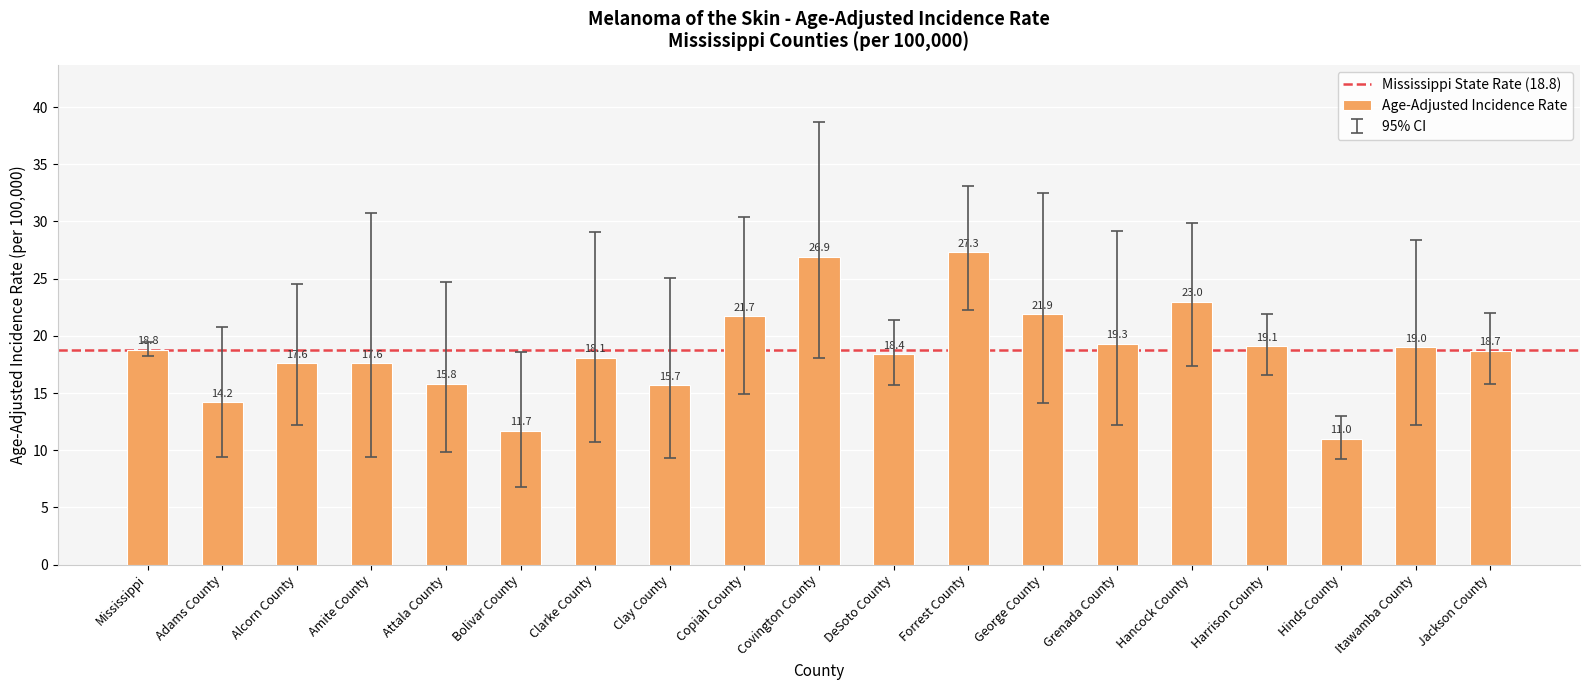

True or false: the data shows 11.0 at Hinds County.

True